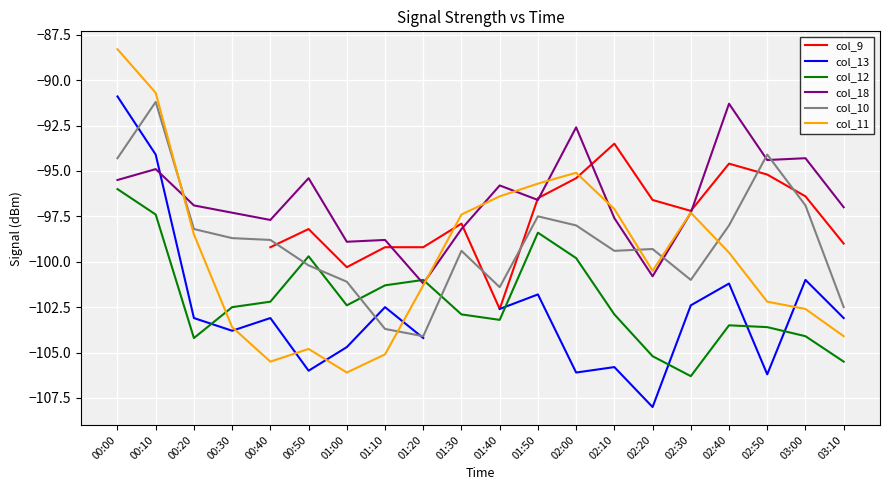

What is the difference between the second highest and minimum values in the col_12 series?

8.9